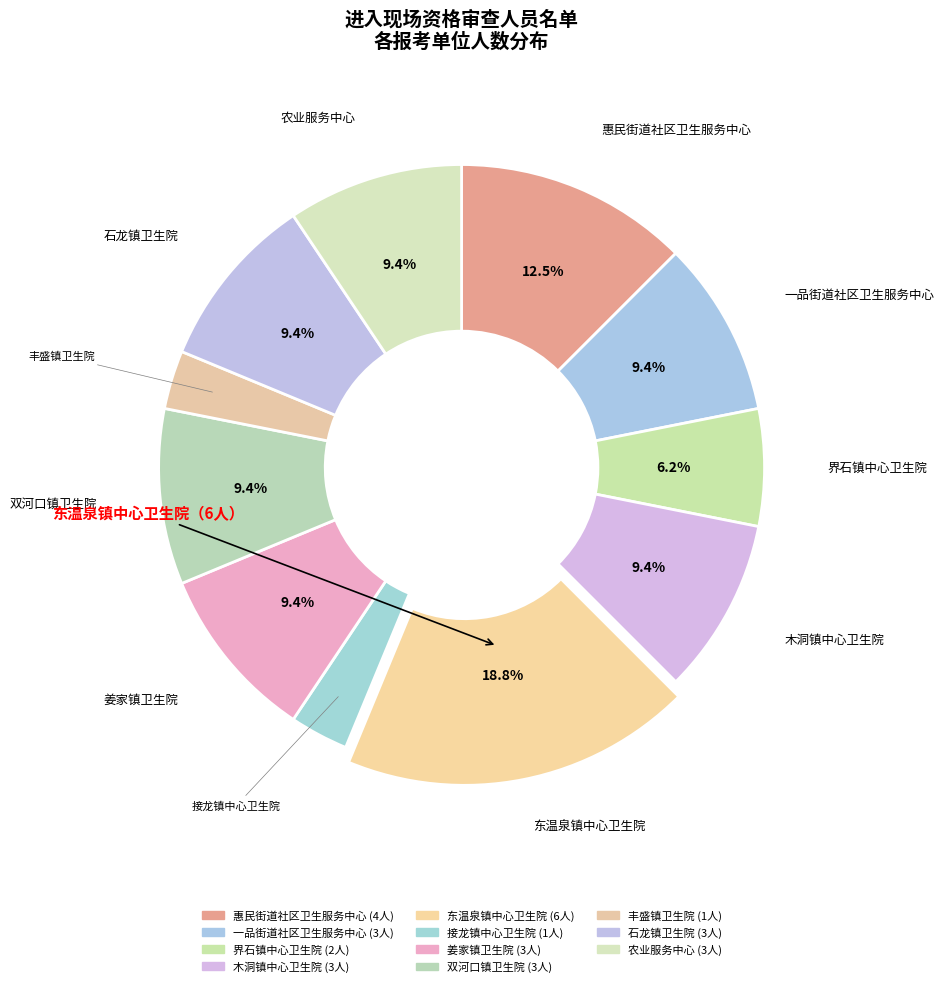

What is the total percentage of 姜家镇卫生院 and 界石镇中心卫生院?

15.6%